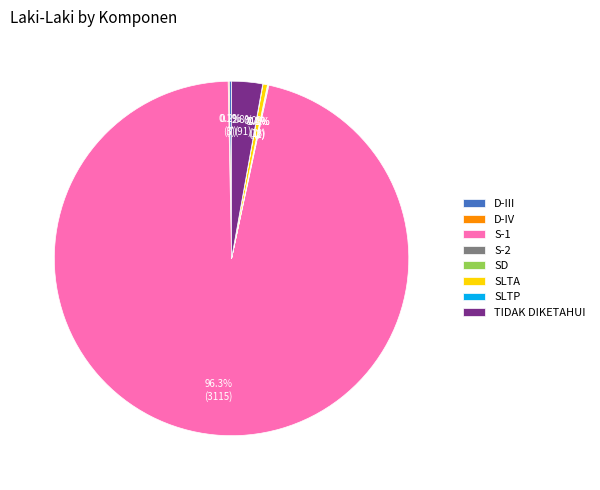

Which slice is the largest?

S-1